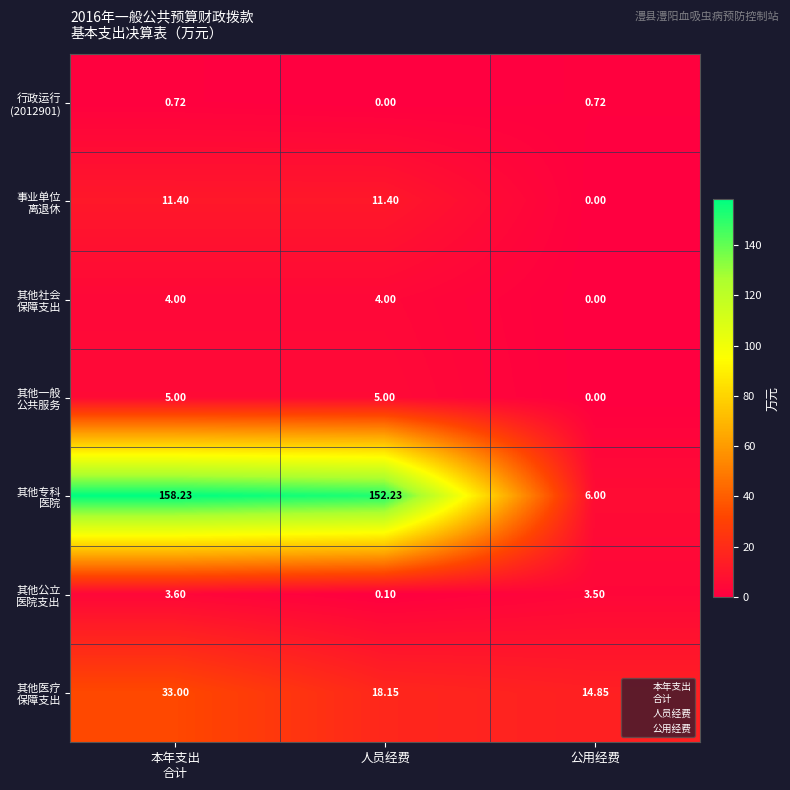

How many series are shown in this chart?

7